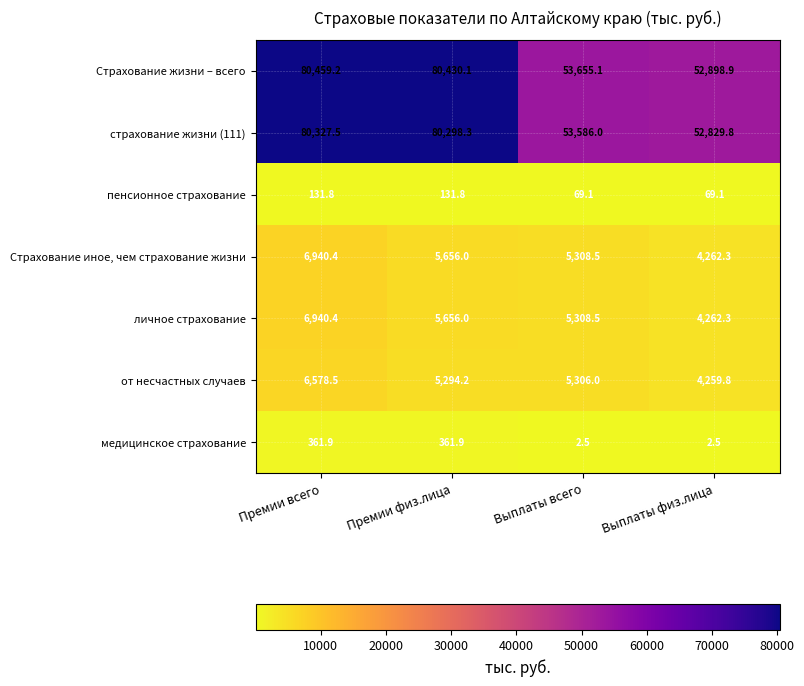

Reading left to right, list all the values displayed in this chart.

Страхование жизни – всего: Премии всего=80459.2	Премии физ.лица=80430.1	Выплаты всего=53655.1	Выплаты физ.лица=52898.9
страхование жизни (111): Премии всего=80327.5	Премии физ.лица=80298.3	Выплаты всего=53586.0	Выплаты физ.лица=52829.8
пенсионное страхование: Премии всего=131.8	Премии физ.лица=131.8	Выплаты всего=69.1	Выплаты физ.лица=69.1
Страхование иное, чем страхование жизни: Премии всего=6940.4	Премии физ.лица=5656.0	Выплаты всего=5308.5	Выплаты физ.лица=4262.3
личное страхование: Премии всего=6940.4	Премии физ.лица=5656.0	Выплаты всего=5308.5	Выплаты физ.лица=4262.3
от несчастных случаев: Премии всего=6578.5	Премии физ.лица=5294.2	Выплаты всего=5306.0	Выплаты физ.лица=4259.8
медицинское страхование: Премии всего=361.9	Премии физ.лица=361.9	Выплаты всего=2.5	Выплаты физ.лица=2.5